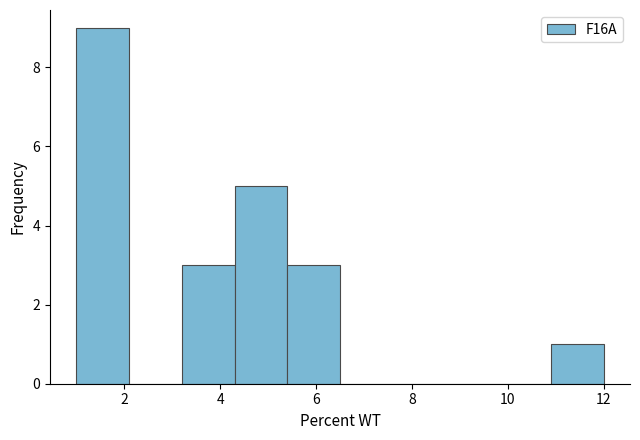

Reading left to right, transcribe this chart: for each bar, give the range it covers on the x-axis and its height. Neither the bar edges nor the heights are printed on the chart, so give them approximately, as read against the axes.

1.0 to 2.1: 9
2.1 to 3.2: 0
3.2 to 4.3: 3
4.3 to 5.4: 5
5.4 to 6.5: 3
6.5 to 7.6: 0
7.6 to 8.7: 0
8.7 to 9.8: 0
9.8 to 10.9: 0
10.9 to 12.0: 1